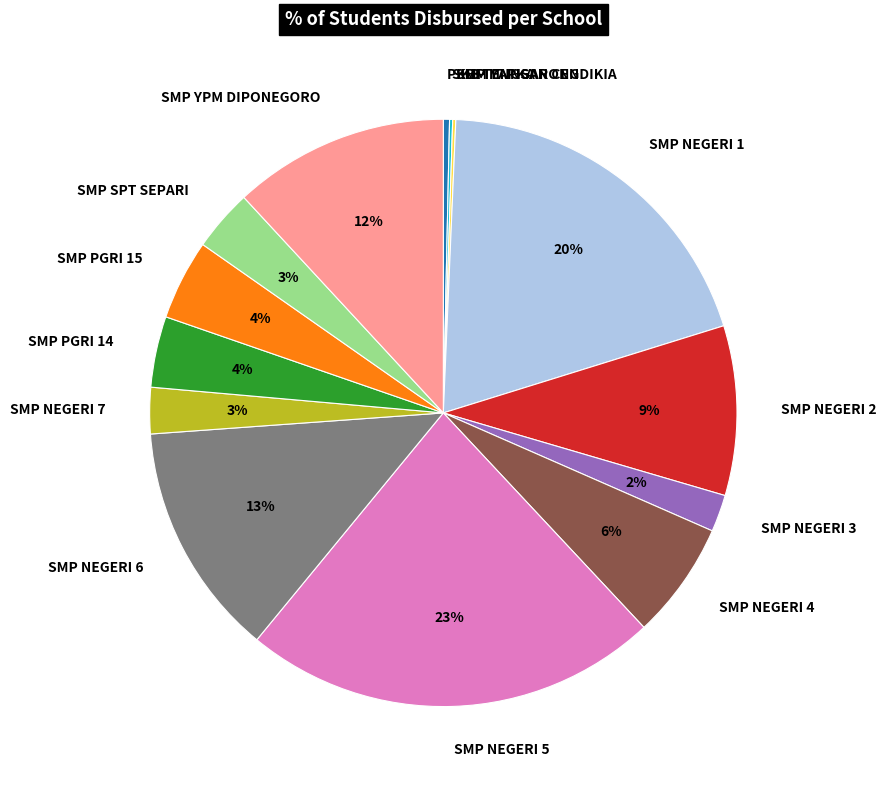

Is the sum of SMP NEGERI 5 and PKBM YAPKA greater than half?

No